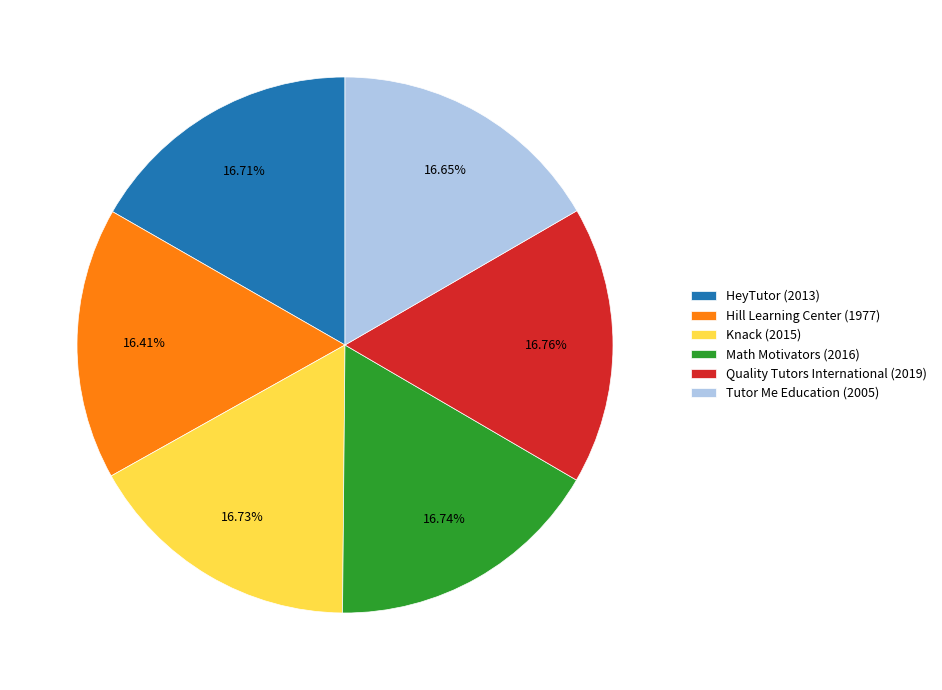

Approximately how many times larger is the value at Hill Learning Center (1977) compared to Knack (2015)?

1.0